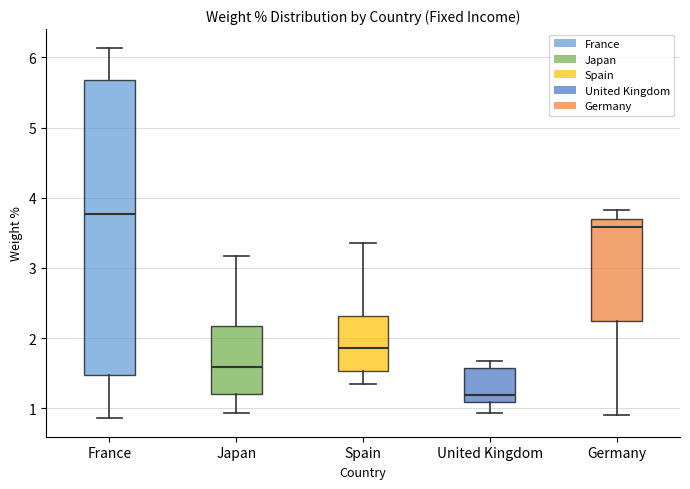

Reading left to right, transcribe this box plot: for each box, give where its median line is, the range the box spans, and where its two whiskers end, as read against the y-axis. The values are not printed on the chart, so give them approximately, as read against the axis.

France: median 3.8, box 1.5 to 5.7, whiskers 0.9 to 6.1
Japan: median 1.6, box 1.2 to 2.2, whiskers 0.9 to 3.2
Spain: median 1.9, box 1.5 to 2.3, whiskers 1.4 to 3.4
United Kingdom: median 1.2, box 1.1 to 1.6, whiskers 0.9 to 1.7
Germany: median 3.6, box 2.2 to 3.7, whiskers 0.9 to 3.8